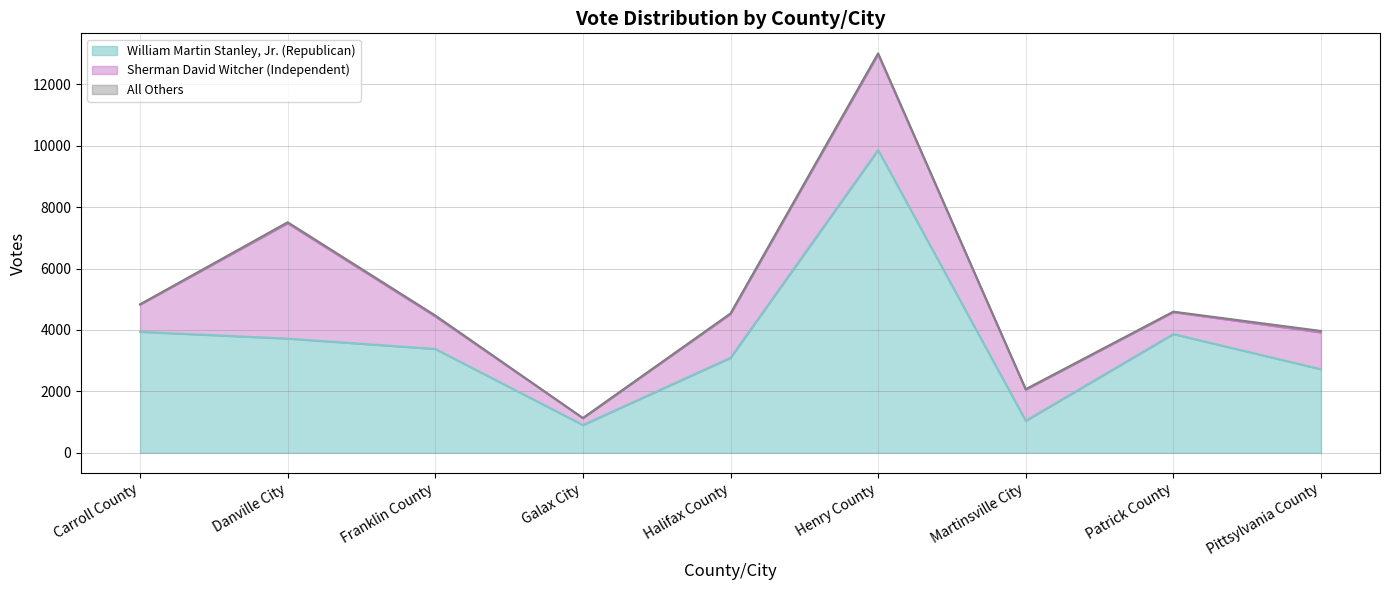

What is the sum of the William Martin Stanley, Jr. (Republican) values at Patrick County and Halifax County?

6960